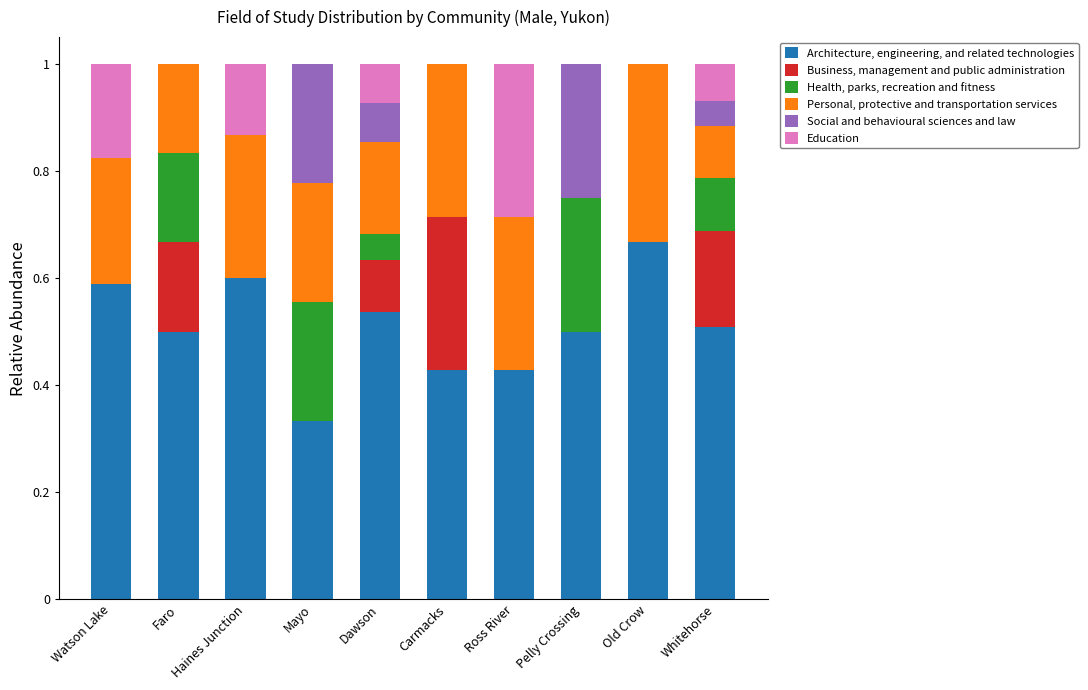

Does the chart contain stacked bars?

Yes